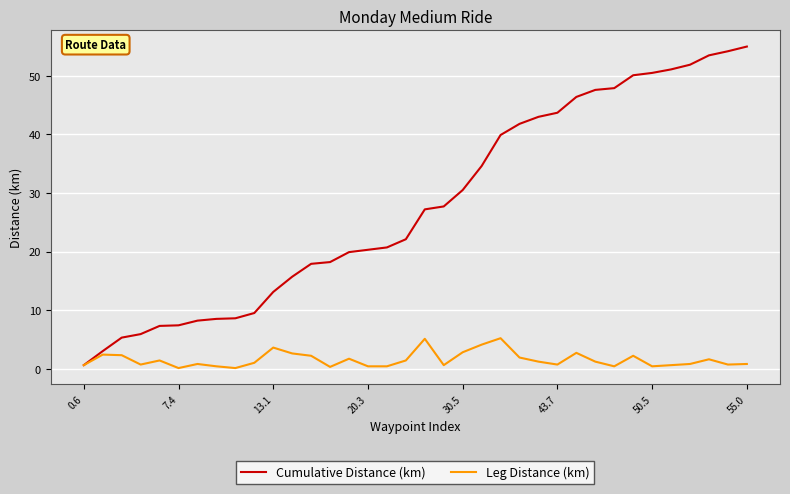

What is the highest value of the Cumulative Distance (km) series?

55.0